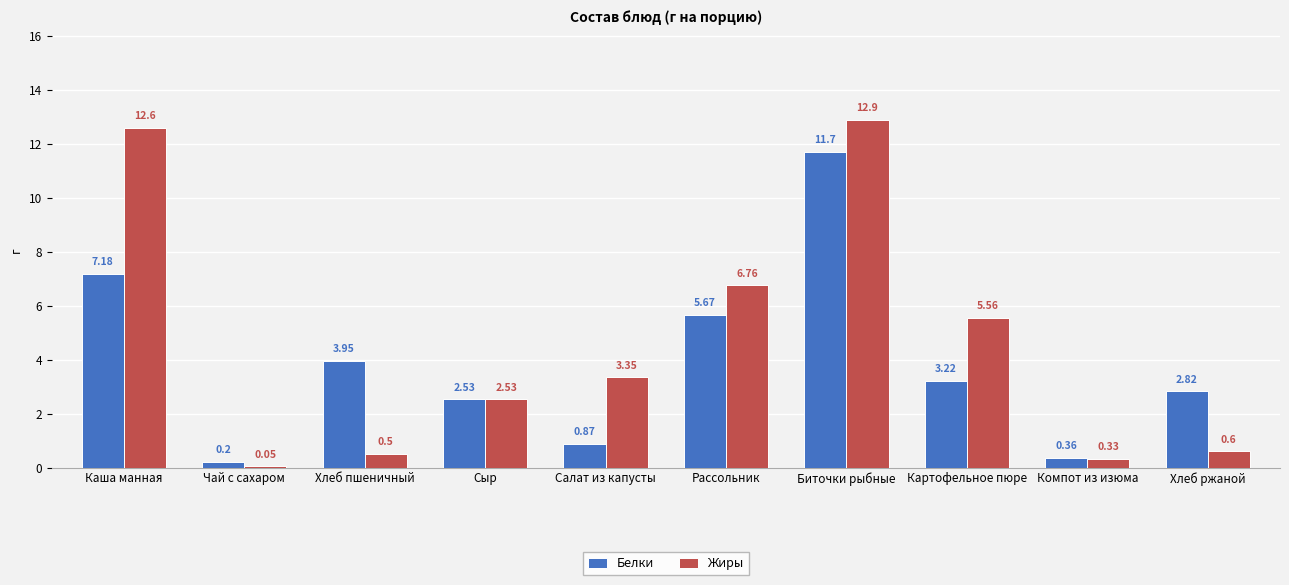

Which label corresponds to the smallest value in the chart?

Чай с сахаром